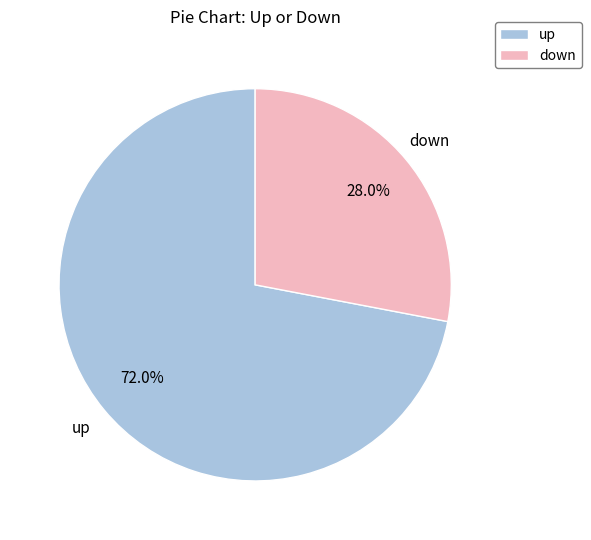

Does any single category account for the majority?

Yes